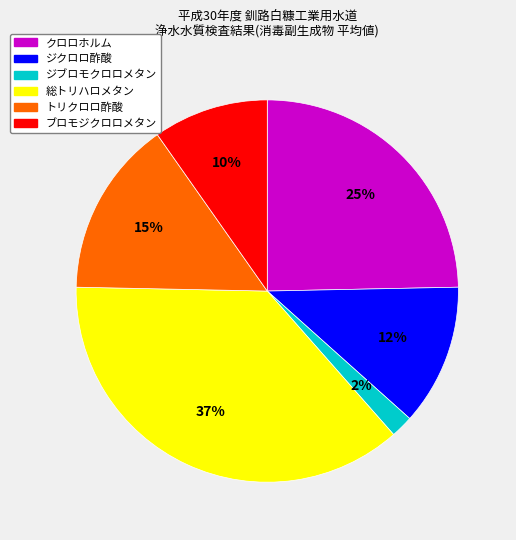

To the nearest percent, what is the difference between the largest and smallest slice percentages?

35%